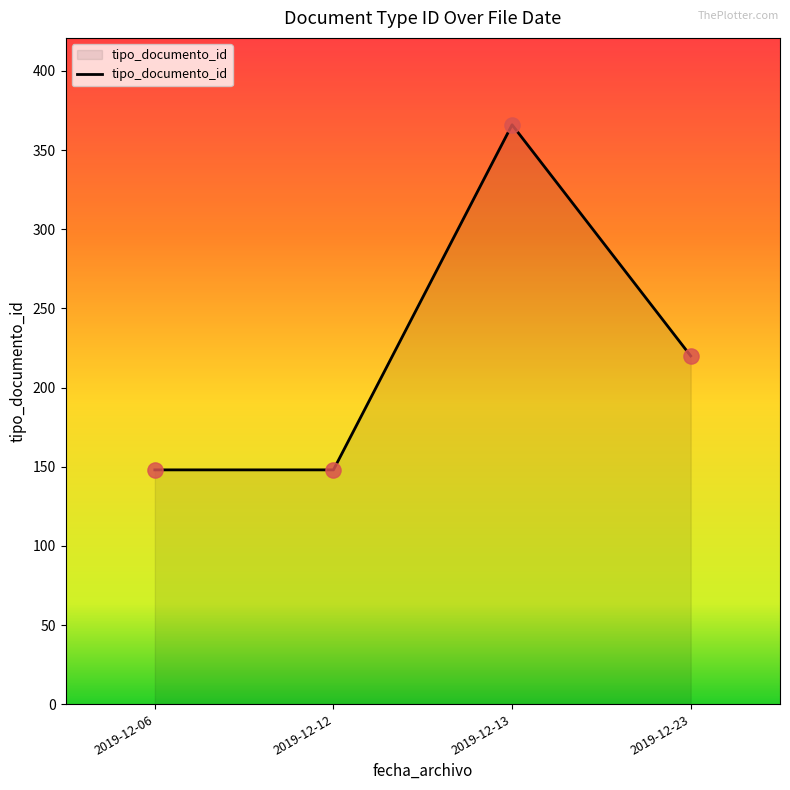

Approximately how many times larger is the value at 2019-12-13 compared to 2019-12-12?

2.5